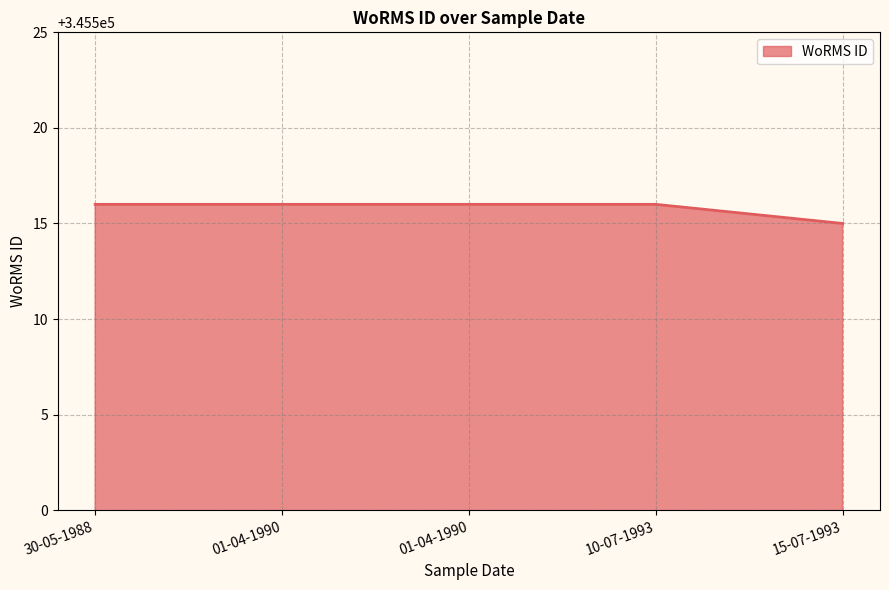

Count the number of data series in this chart.

1